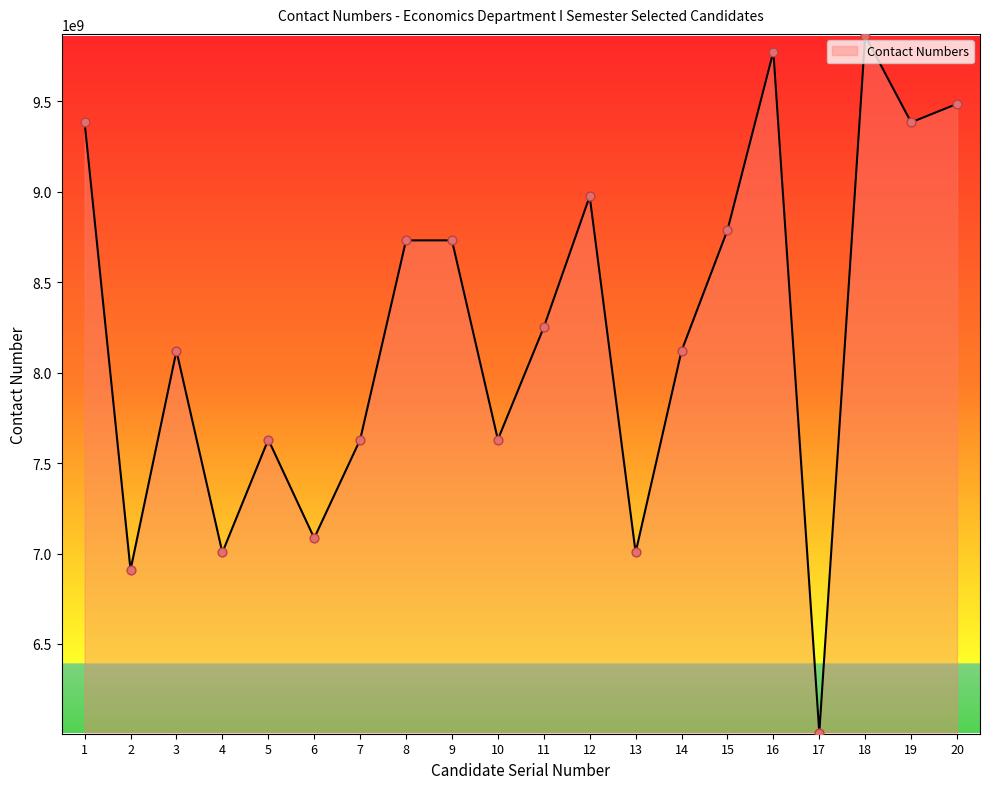

Between 2 and 20, which is larger?

20